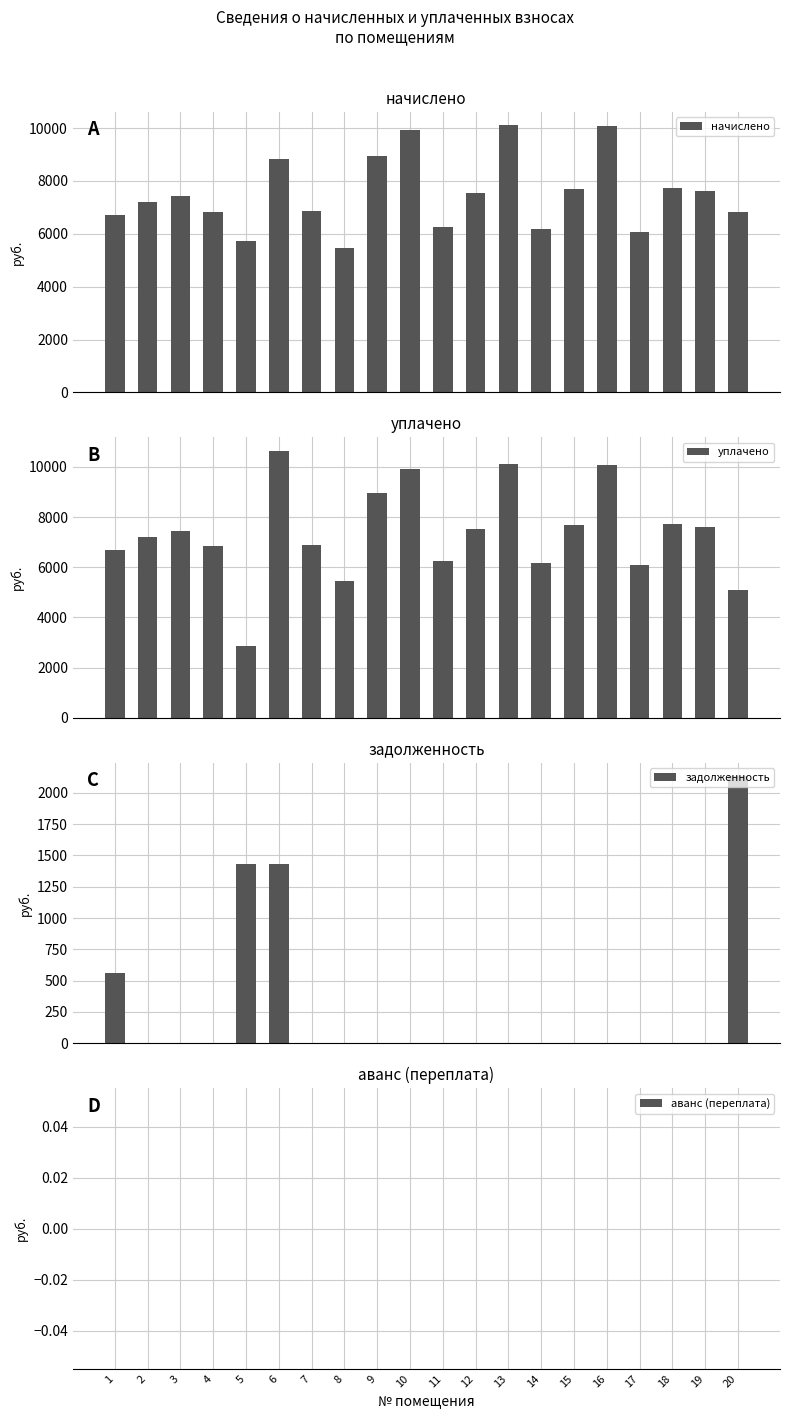

What are all the series names shown in the legend?

начислено, уплачено, задолженность, аванс (переплата)